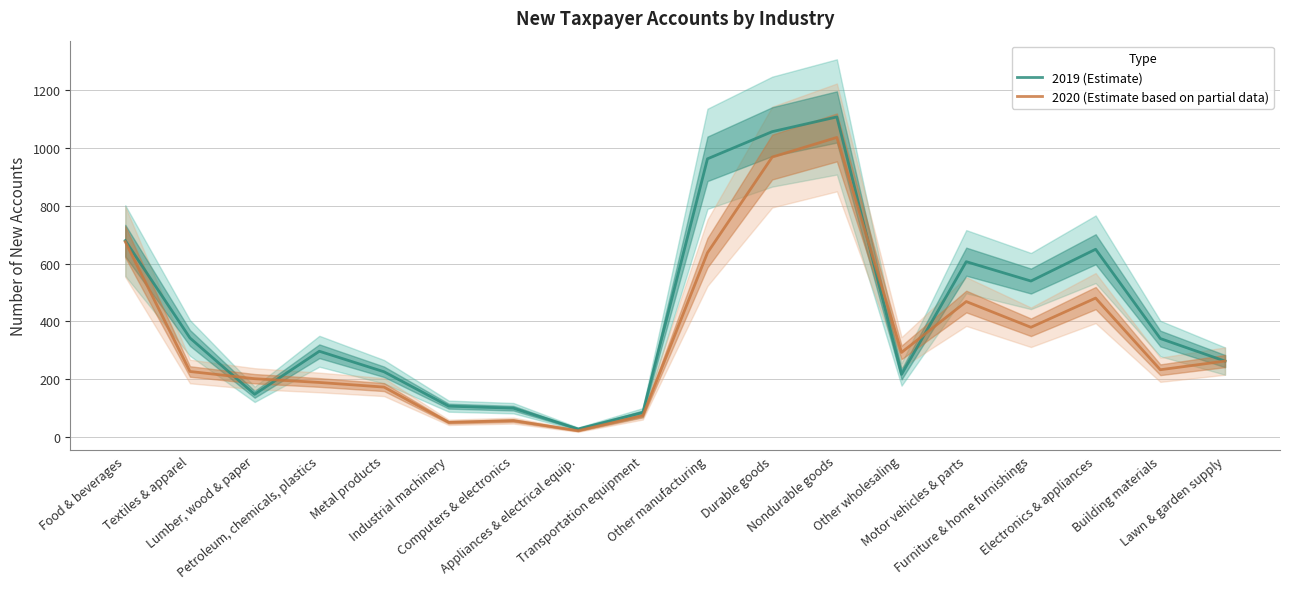

What is the minimum value for 2019 (Estimate)?

28